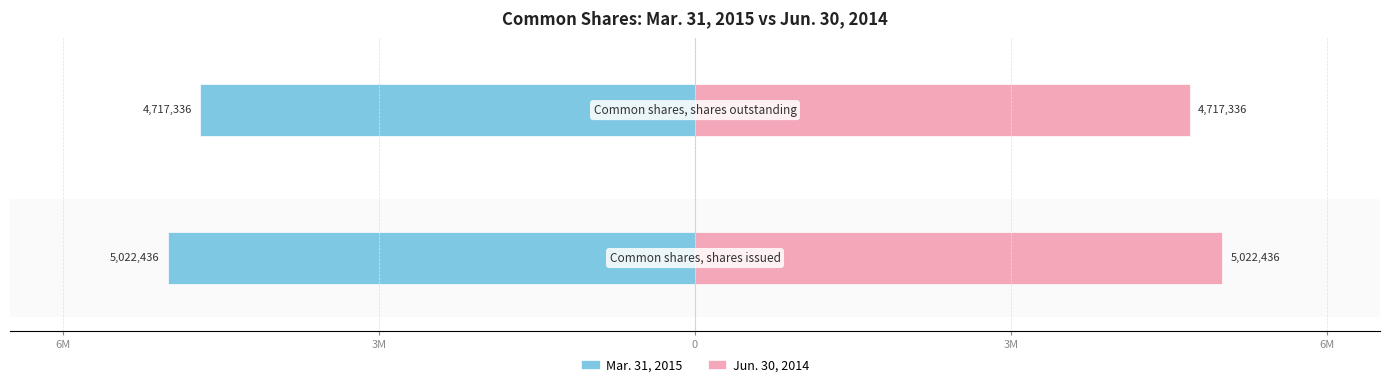

List the series in order of their peak value, highest first.

Jun. 30, 2014, Mar. 31, 2015